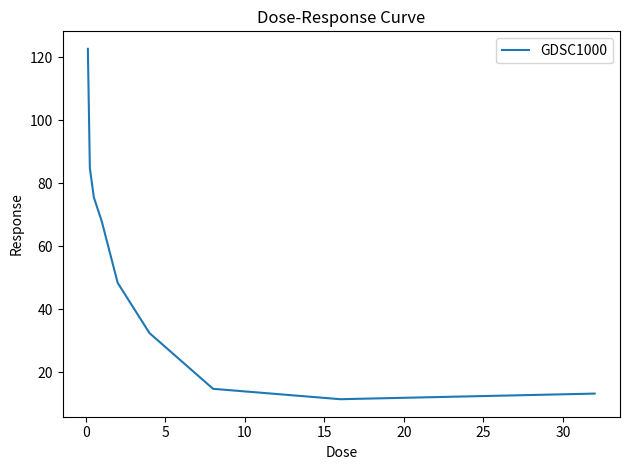

What is the greatest value displayed?

122.7